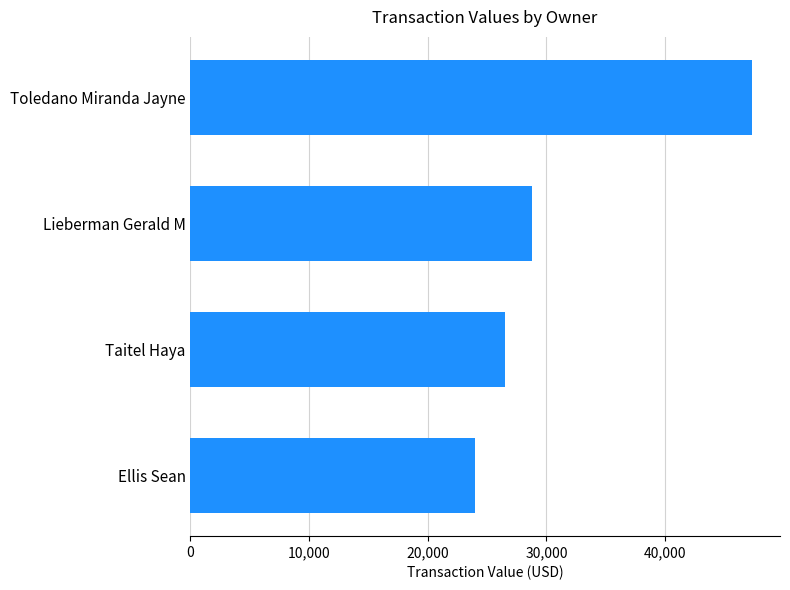

List the labels in order of value, smallest first.

Ellis Sean, Taitel Haya, Lieberman Gerald M, Toledano Miranda Jayne